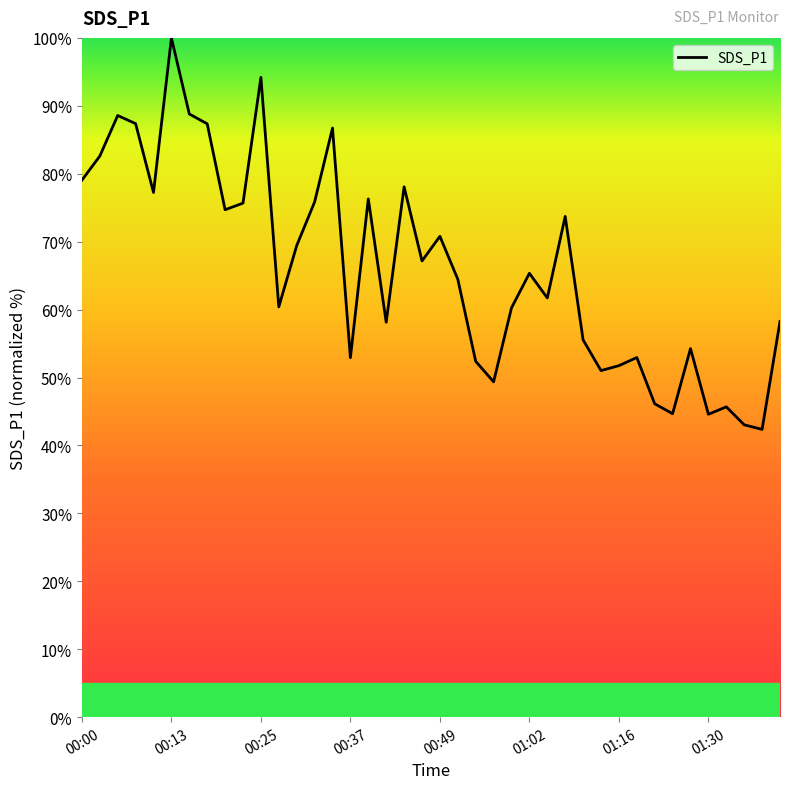

What is the greatest value displayed?

100.0